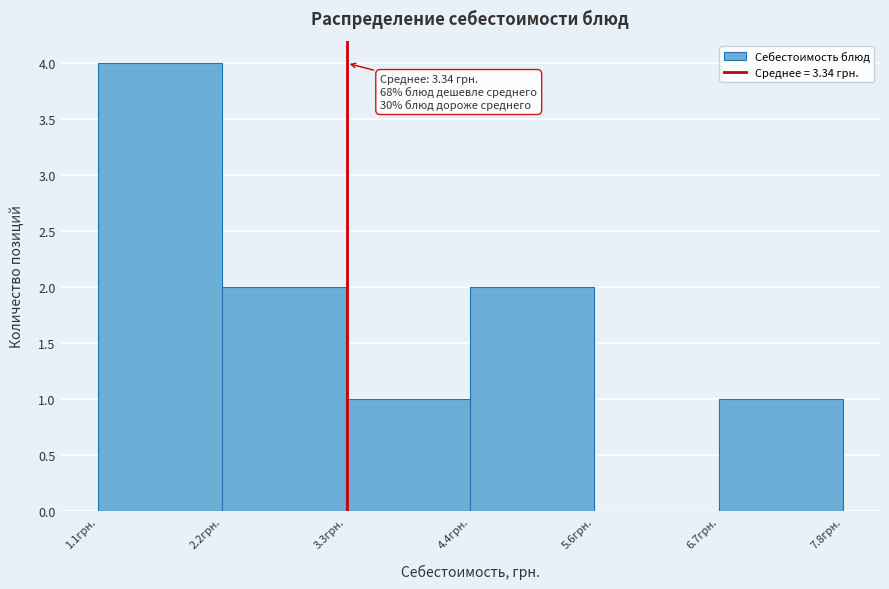

Over which range of the x-axis is the bar tallest?

1.2 to 2.2